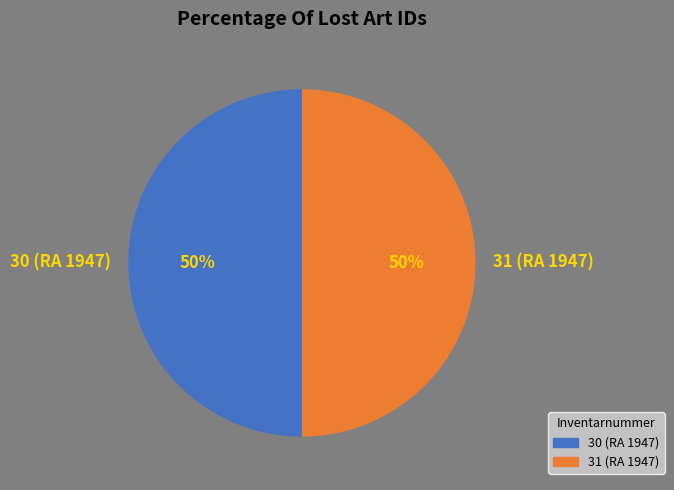

What percentage is the 30 (RA 1947) slice, to the nearest percent?

50%